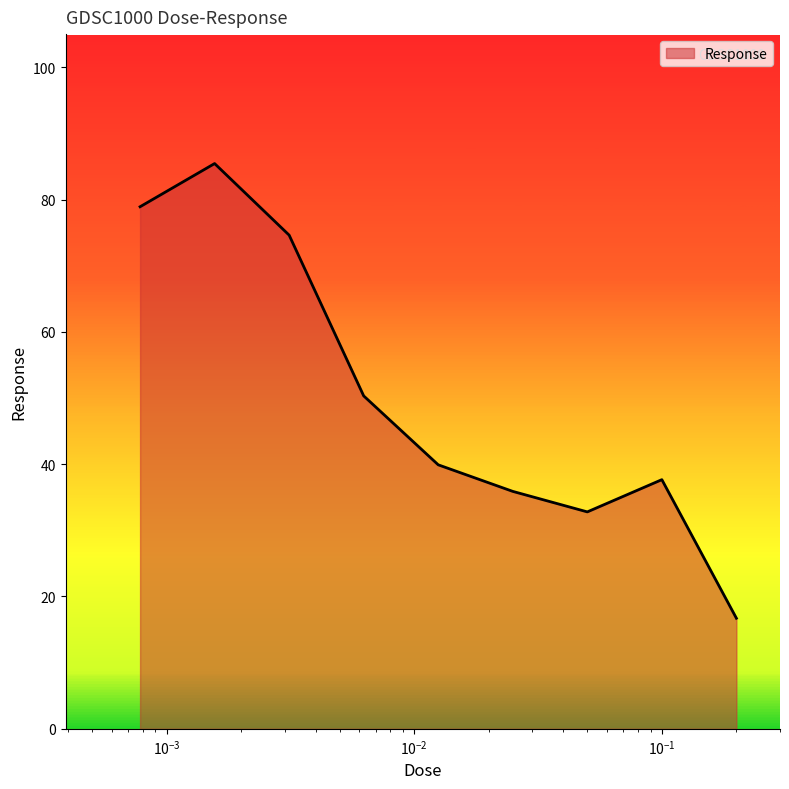

Does the chart have visible grid lines?

No